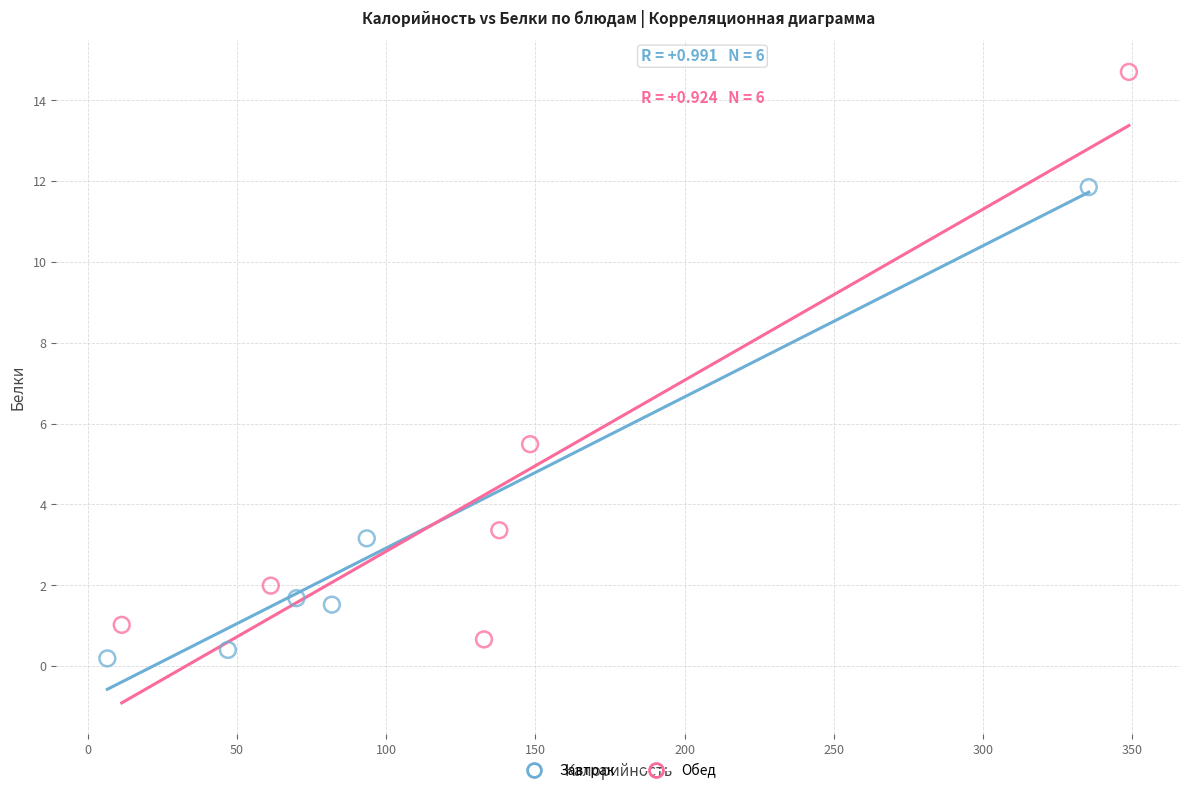

What are all the series names shown in the legend?

Завтрак, Обед